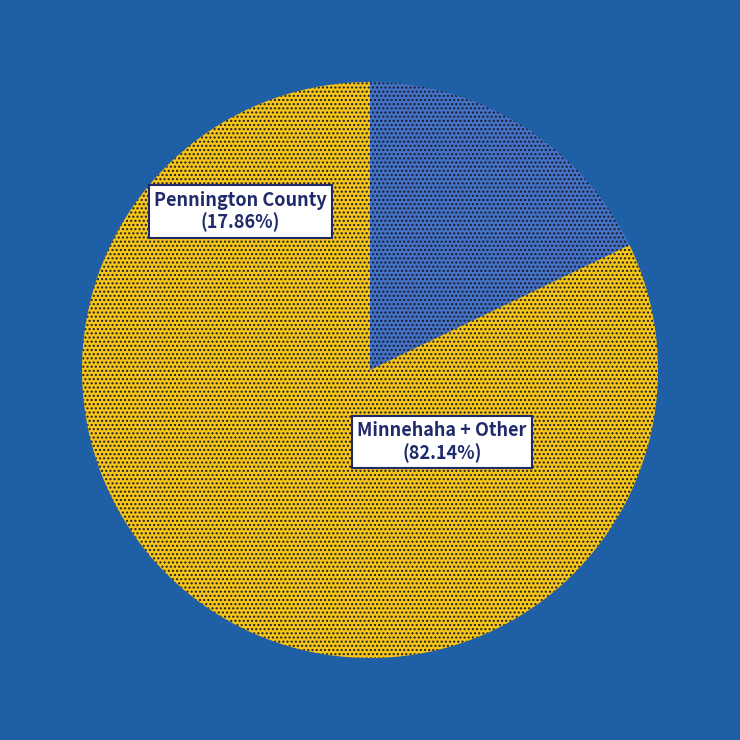

Is there a majority slice in this chart?

Yes